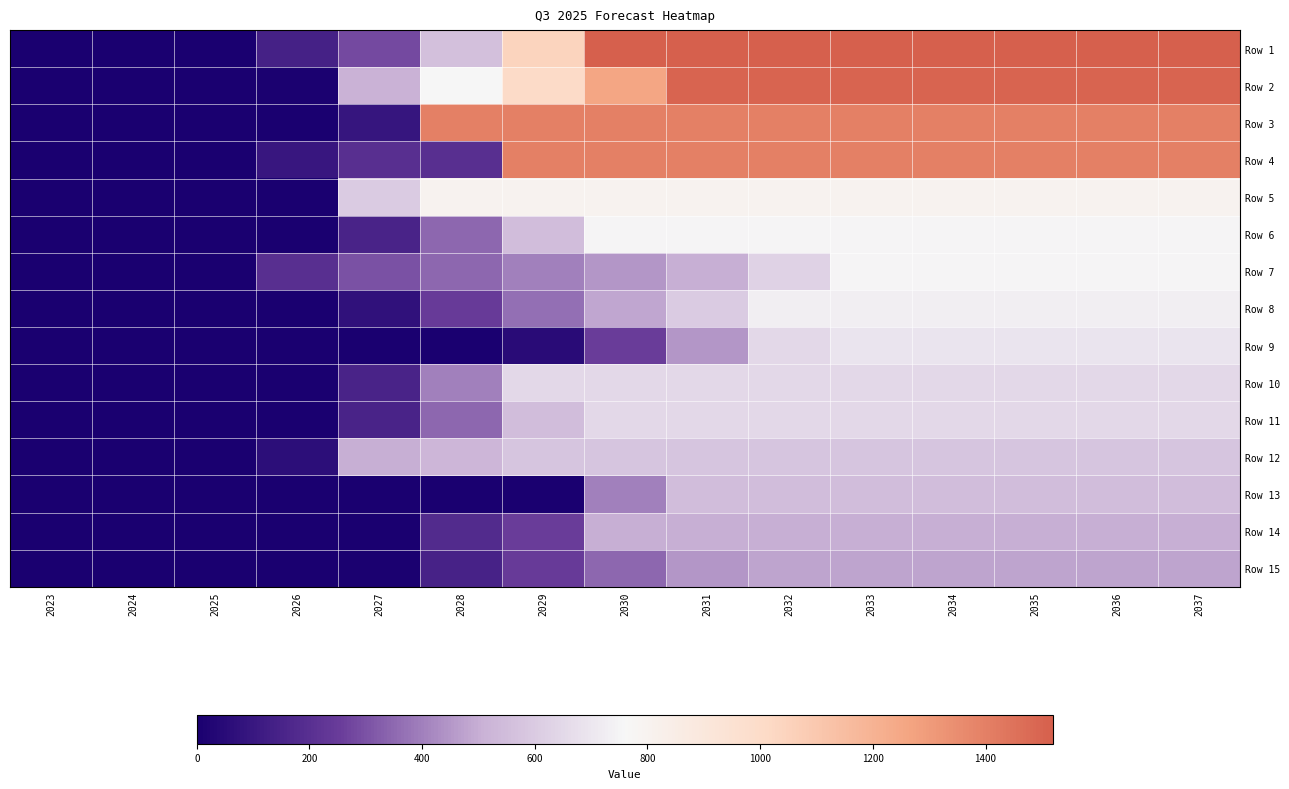

What is the total value across all series at 2035?

12946